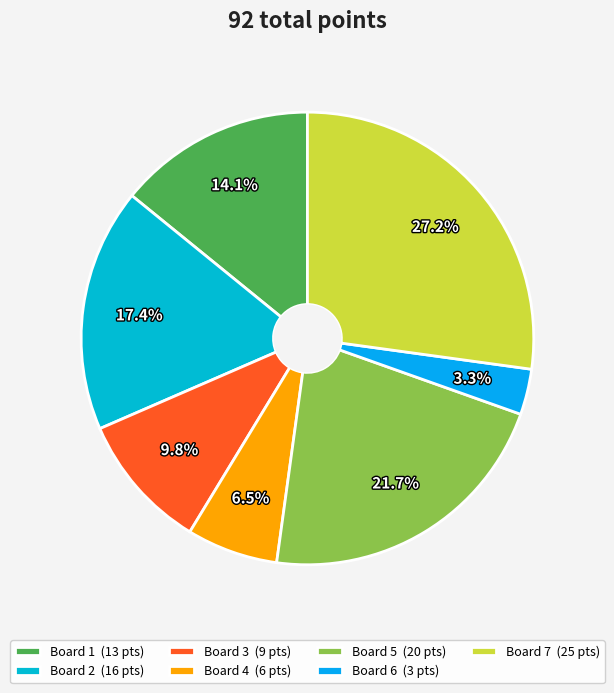

Count the number of slices in the pie.

7